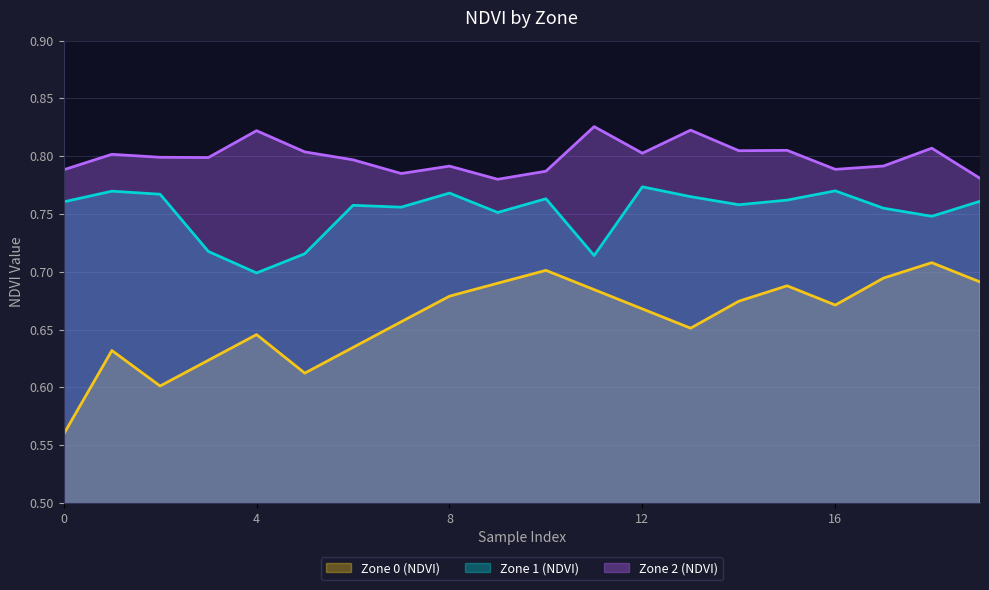

Reading right to left, transcribe all the data shown in this chart.

Zone 0 (NDVI): 0.7	0.7	0.7	0.7	0.7	0.7	0.7	0.7	0.7	0.7	0.7	0.7	0.7	0.6	0.6	0.6	0.6	0.6	0.6	0.6
Zone 1 (NDVI): 0.8	0.7	0.8	0.8	0.8	0.8	0.8	0.8	0.7	0.8	0.8	0.8	0.8	0.8	0.7	0.7	0.7	0.8	0.8	0.8
Zone 2 (NDVI): 0.8	0.8	0.8	0.8	0.8	0.8	0.8	0.8	0.8	0.8	0.8	0.8	0.8	0.8	0.8	0.8	0.8	0.8	0.8	0.8